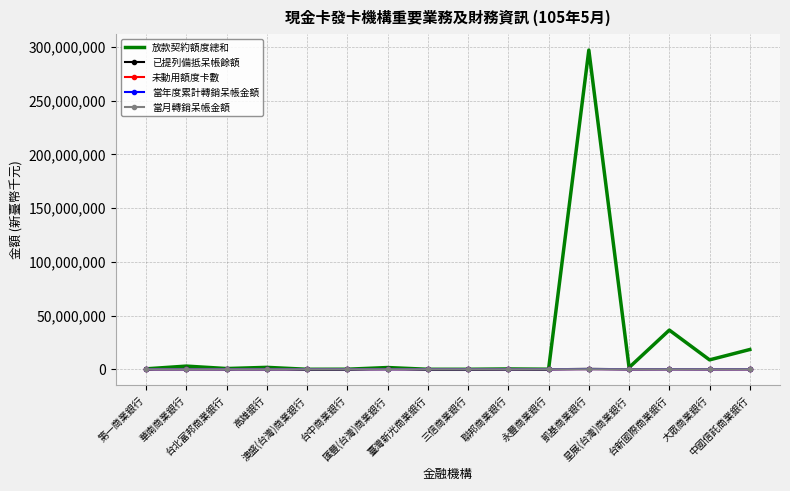

Which series has the largest total across all categories?

放款契約額度總和